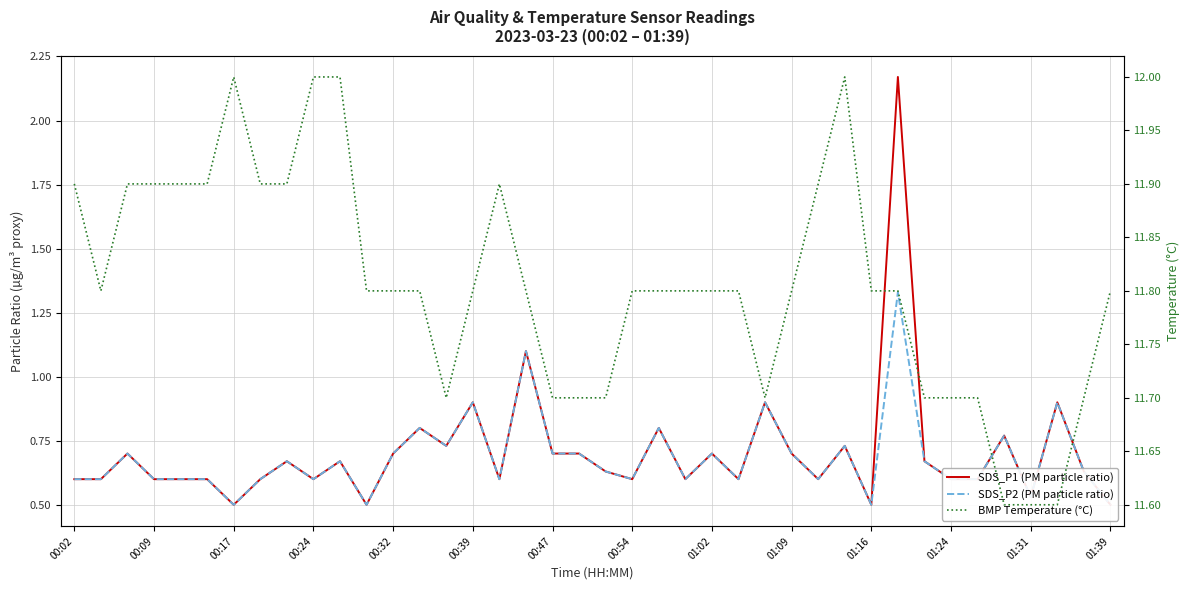

True or false: SDS_P2 (PM particle ratio) has more than 2 points higher than both neighbors.

True